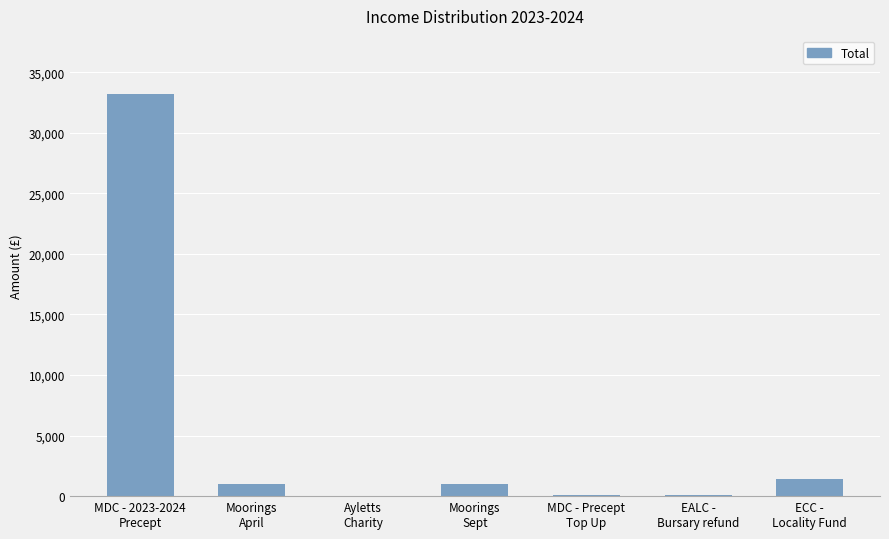

What is the maximum value shown in the chart?

33214.0